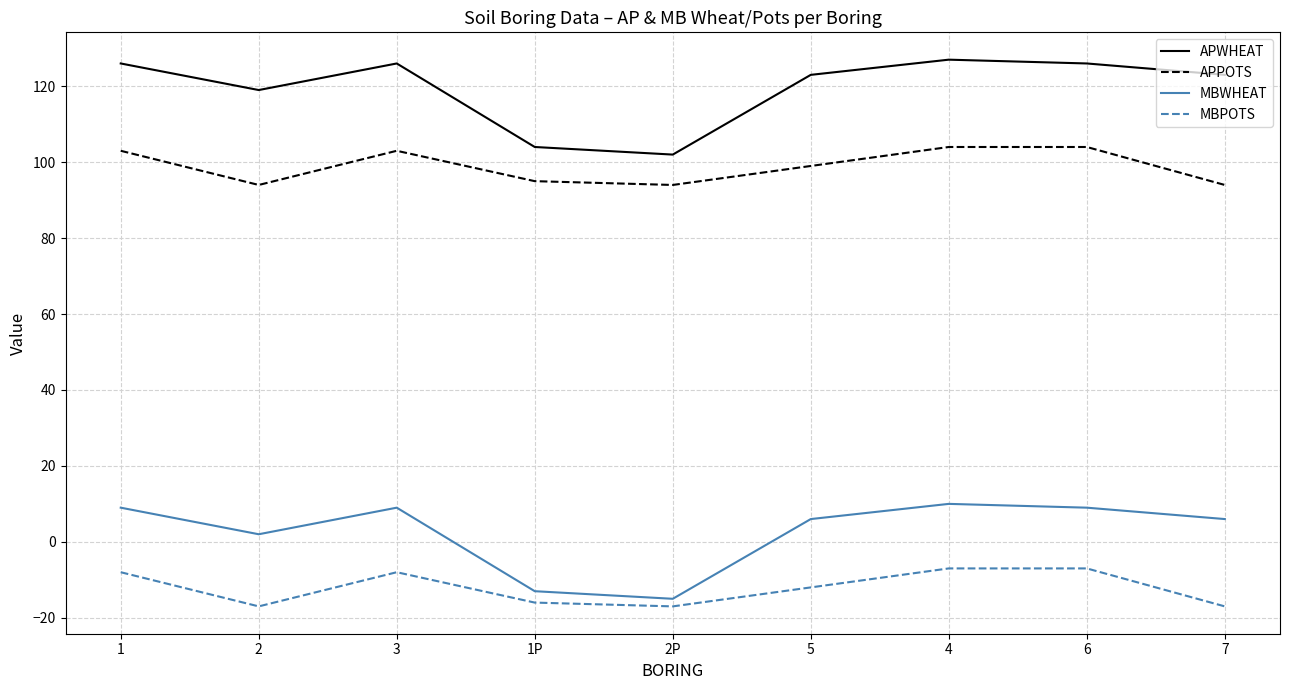

How many lines are shown in the chart?

4